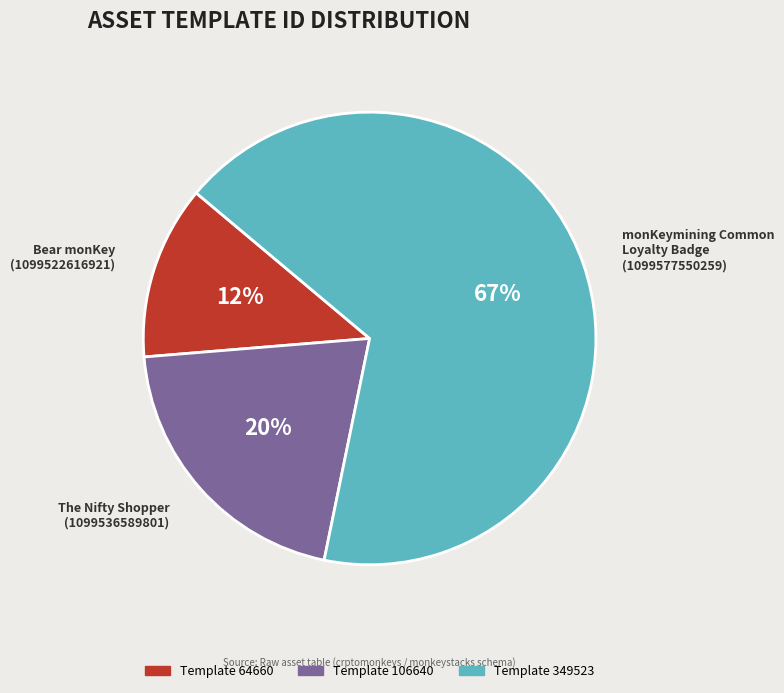

Is there any slice that represents more than half of the pie?

Yes